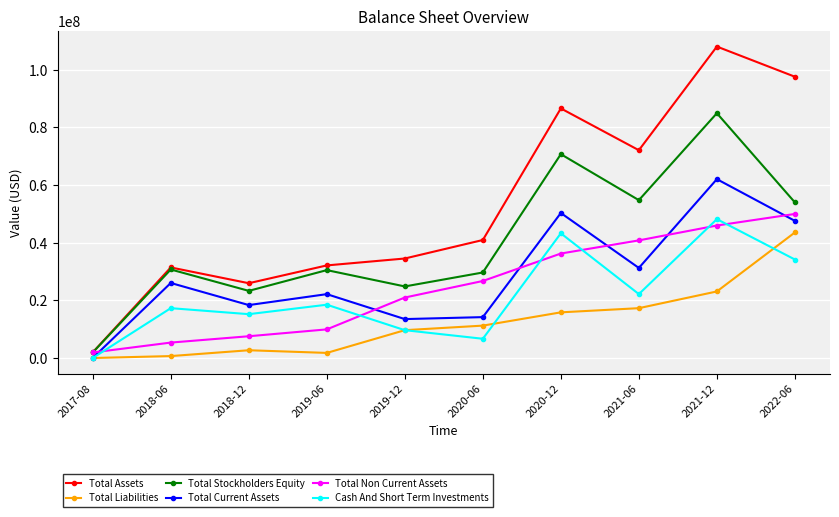

Where is the first local maximum for Total Liabilities?

2018-12